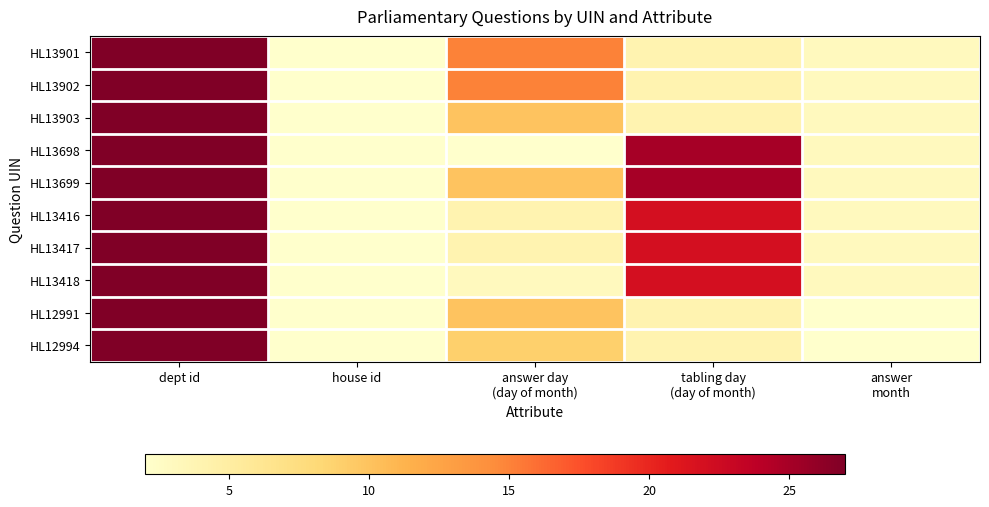

At tabling day (day of month), list the series in order from smallest to largest.

HL13901, HL13902, HL13903, HL12991, HL12994, HL13416, HL13417, HL13418, HL13698, HL13699